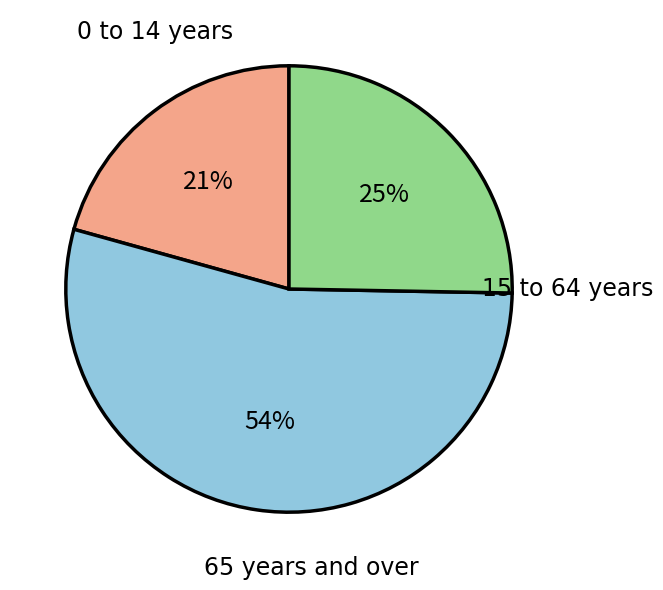

How many segments does this pie chart have?

3